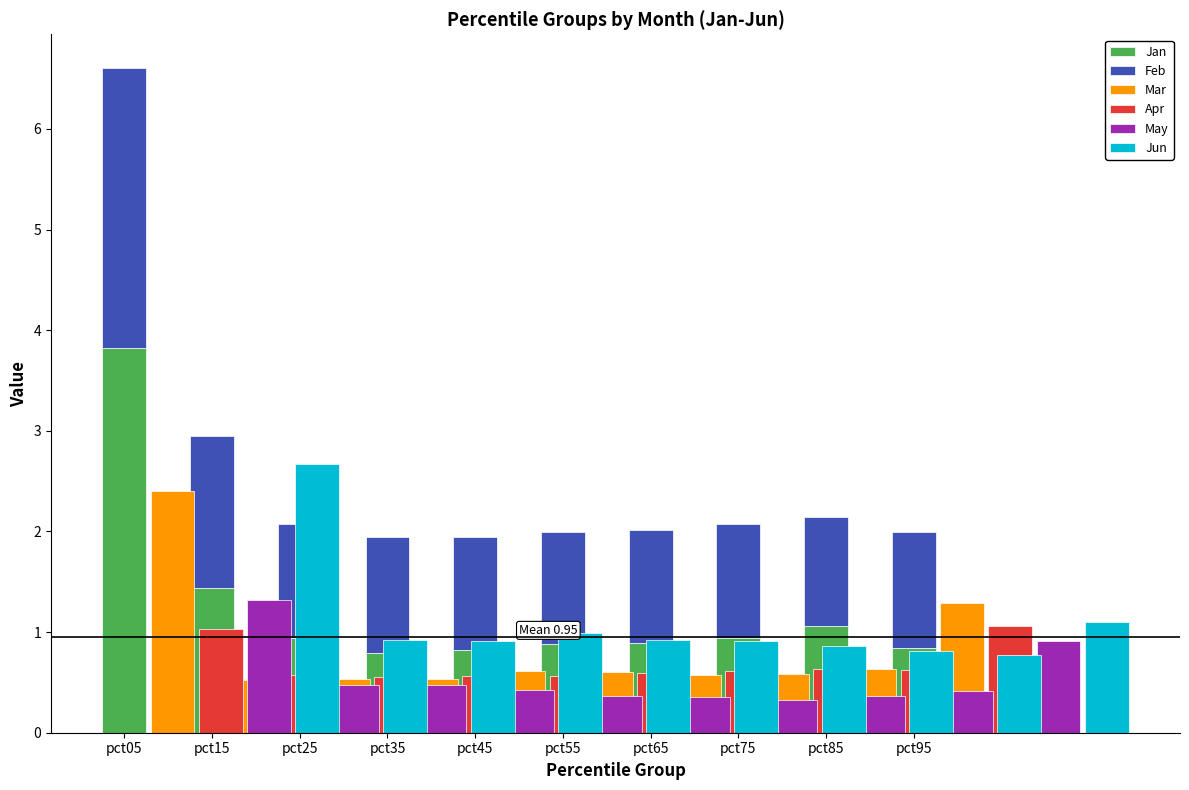

Which series has the widest spread of values?

Jan